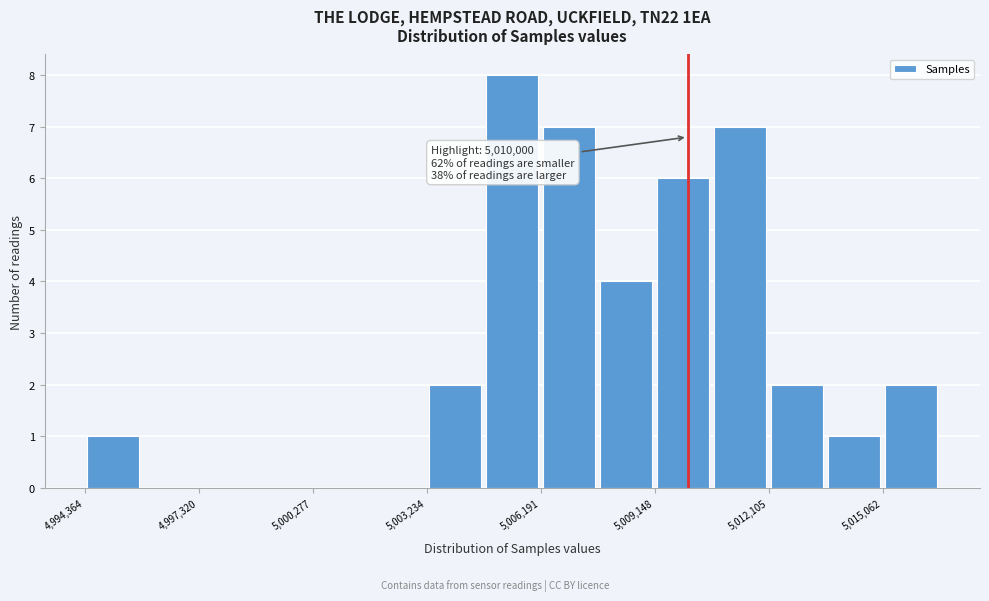

Read against the x-axis, roughly where is the centre of the tallest bar?

5005500